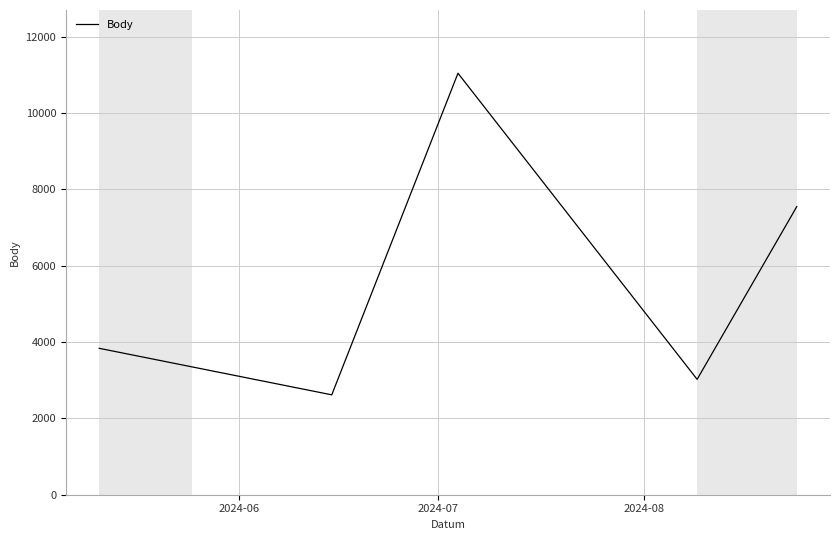

What is the average value?

5615